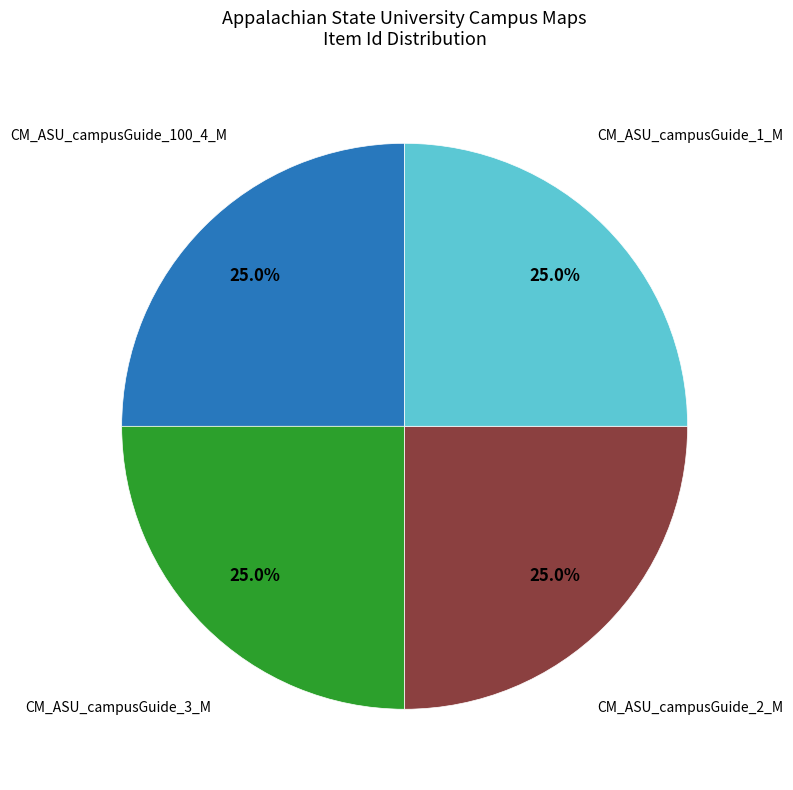

Does any single category account for the majority?

No